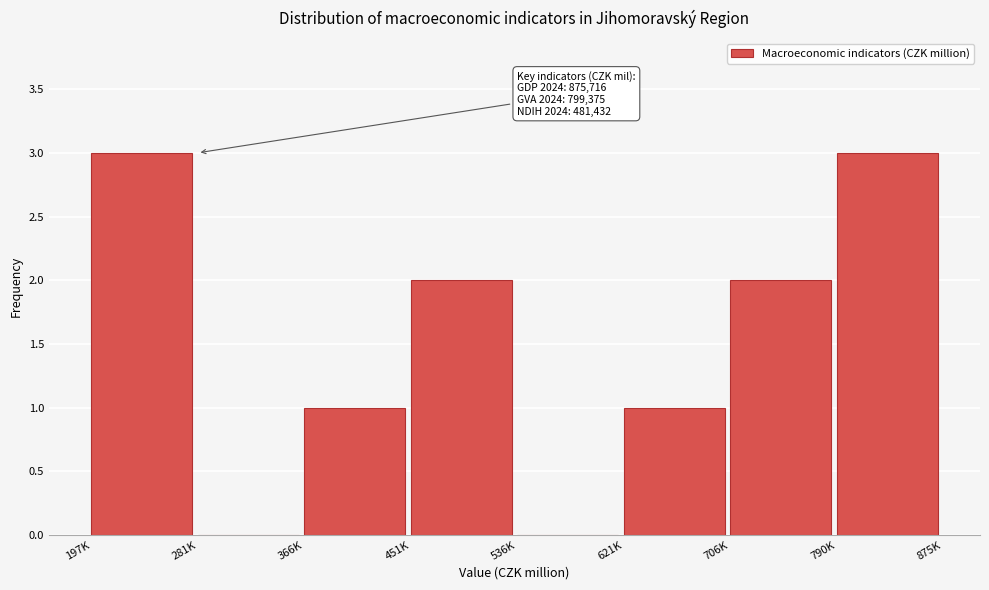

Reading right to left, list all the values displayed in this chart.

790K=3	706K=2	621K=1	536K=0	451K=2	366K=1	281K=0	197K=3